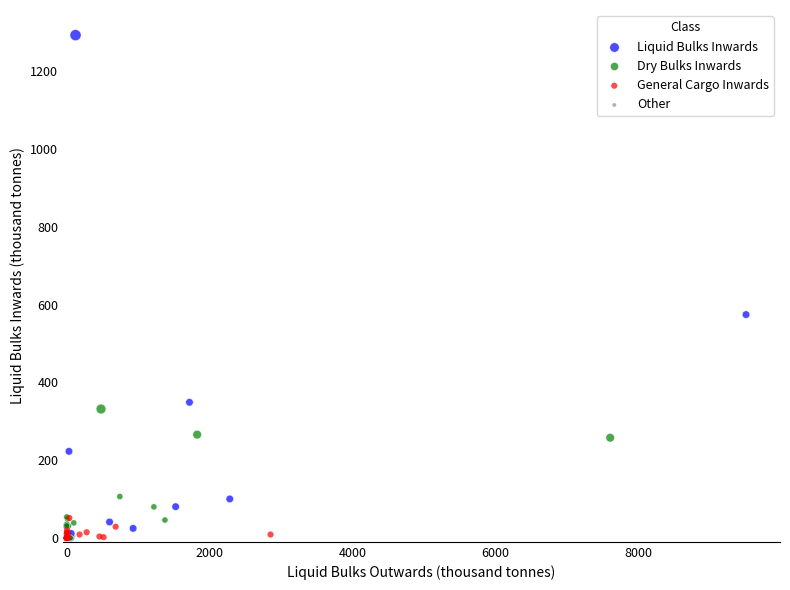

Which series reaches the maximum Y coordinate?

Liquid Bulks Inwards